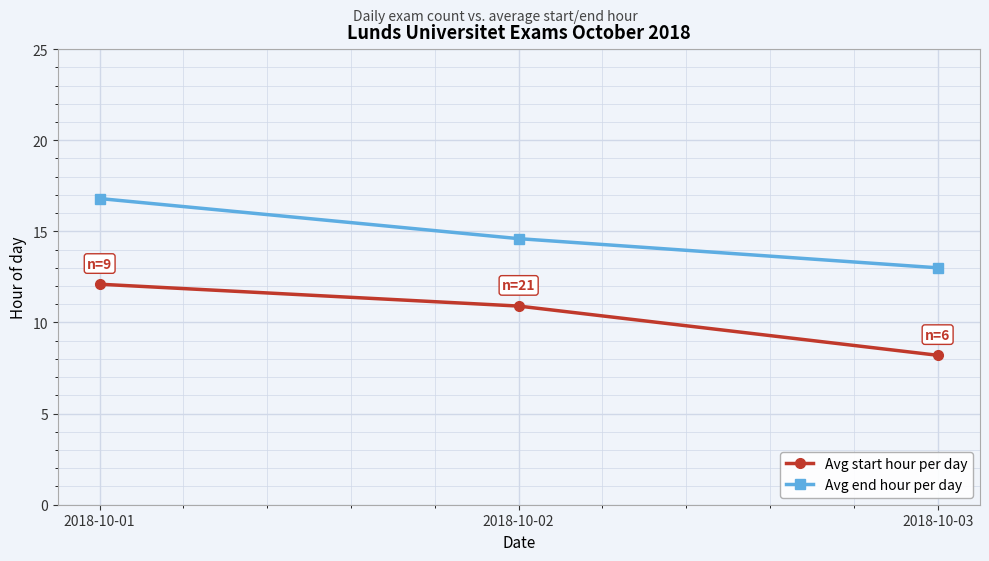

Where is Avg end hour per day nearest to the value 14?

2018-10-02